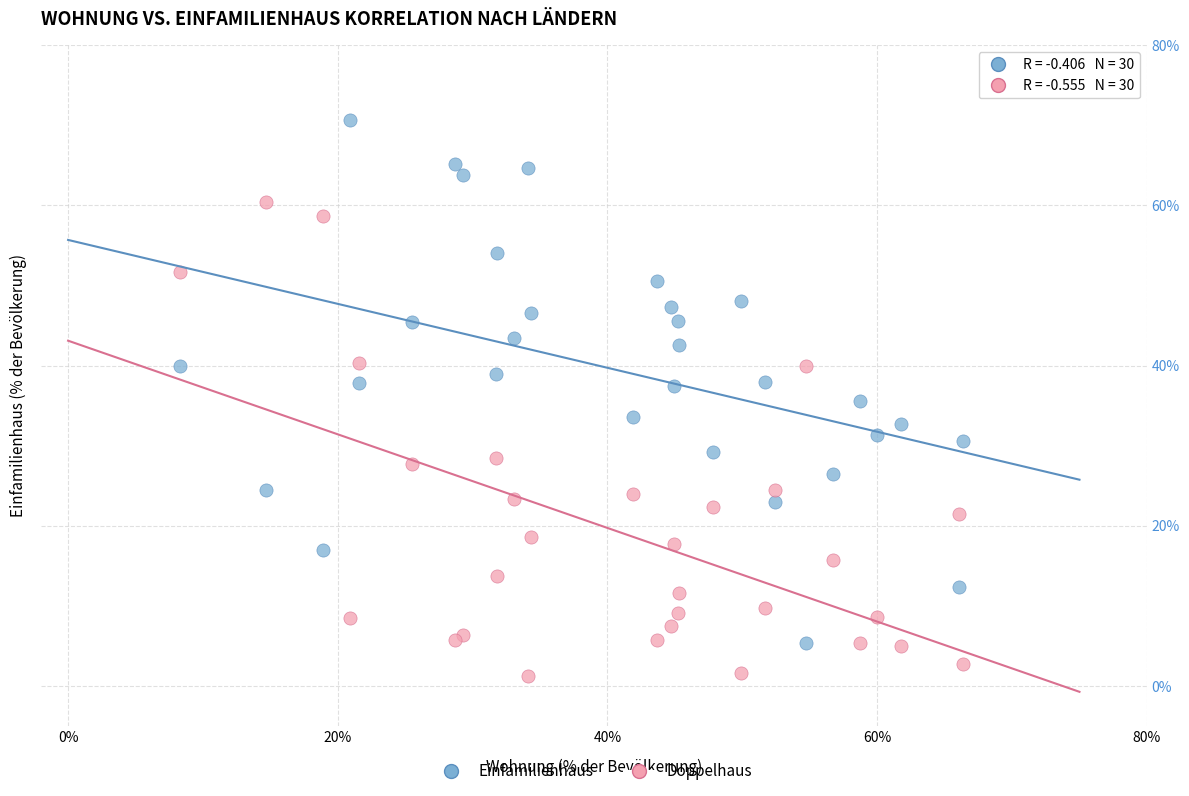

Which series reaches the minimum Y coordinate?

Doppelhaus